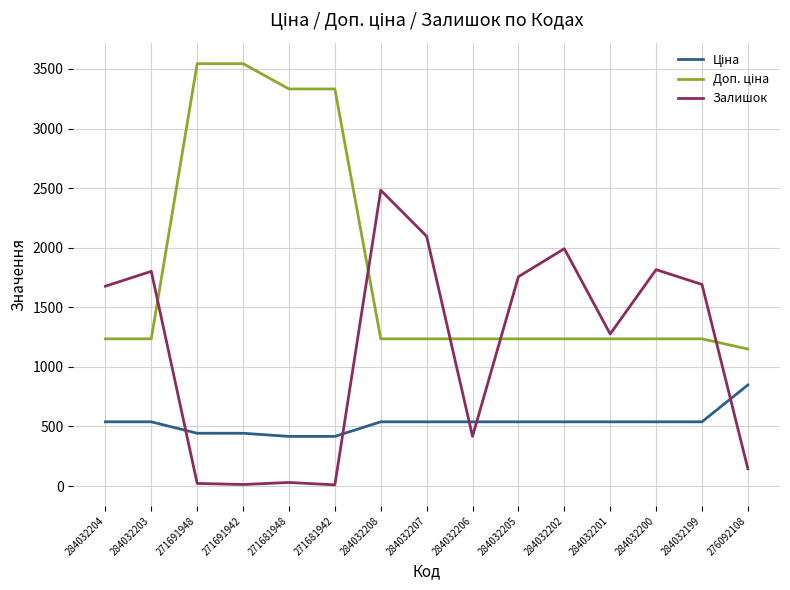

What is the spread (max minus min) of values at 284032199?

1153.0